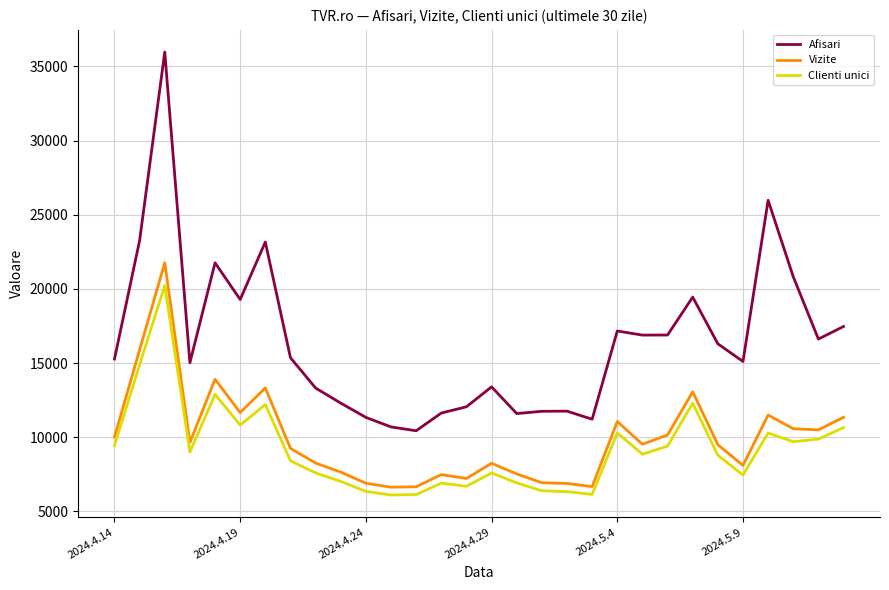

Which series has the largest range (max minus min)?

Afisari